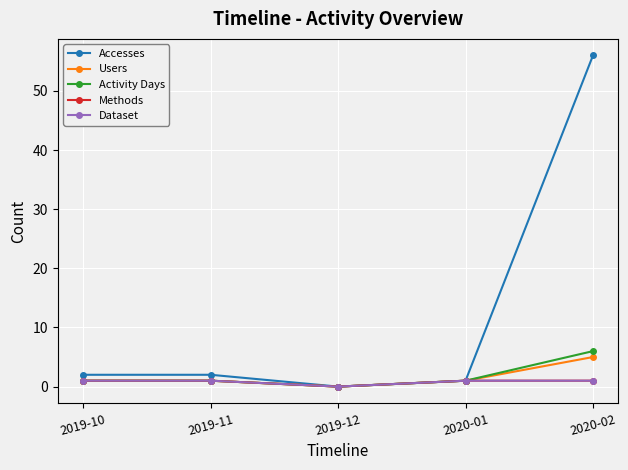

What is the spread (max minus min) of values at 2019-11?

1